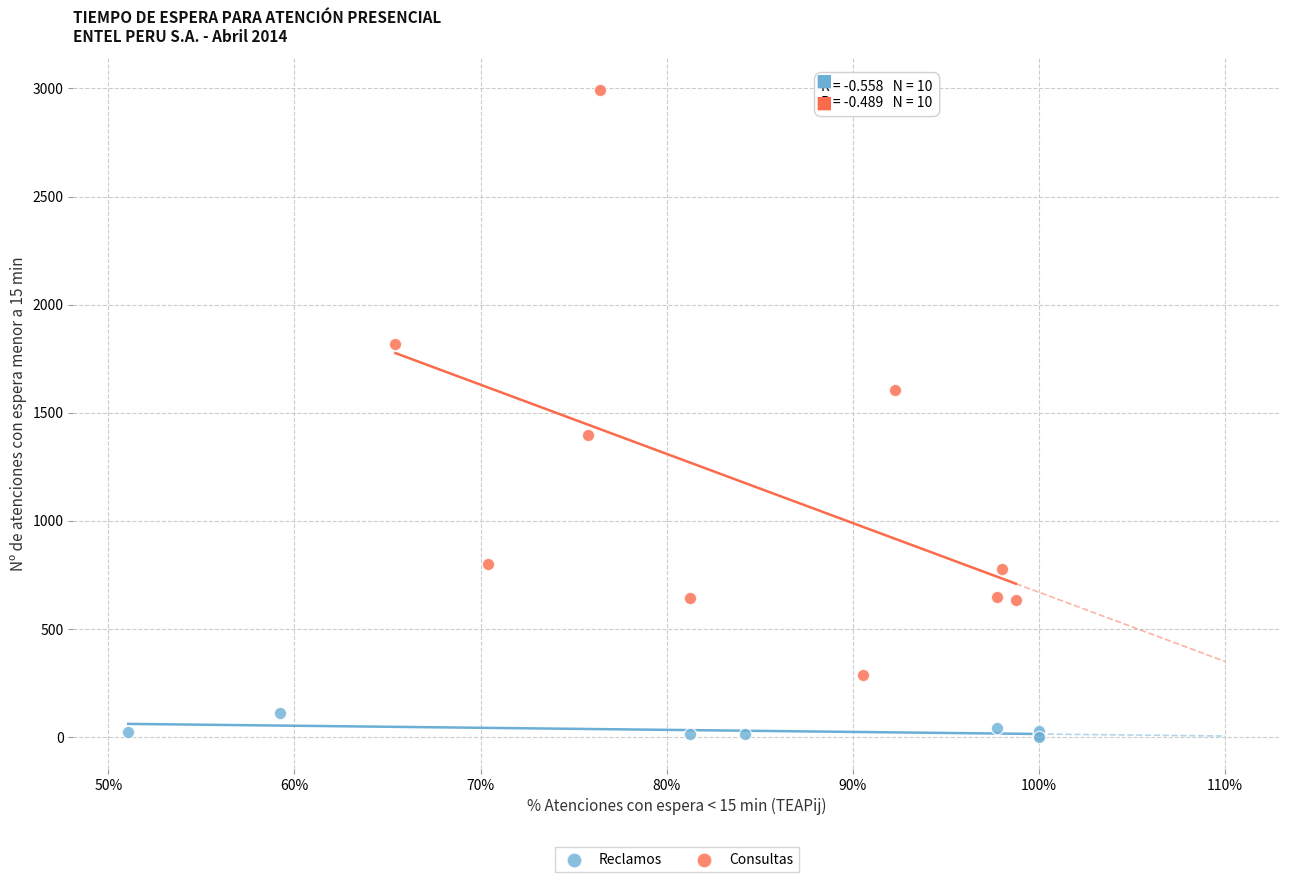

Which series contains the lowest Y value?

Reclamos